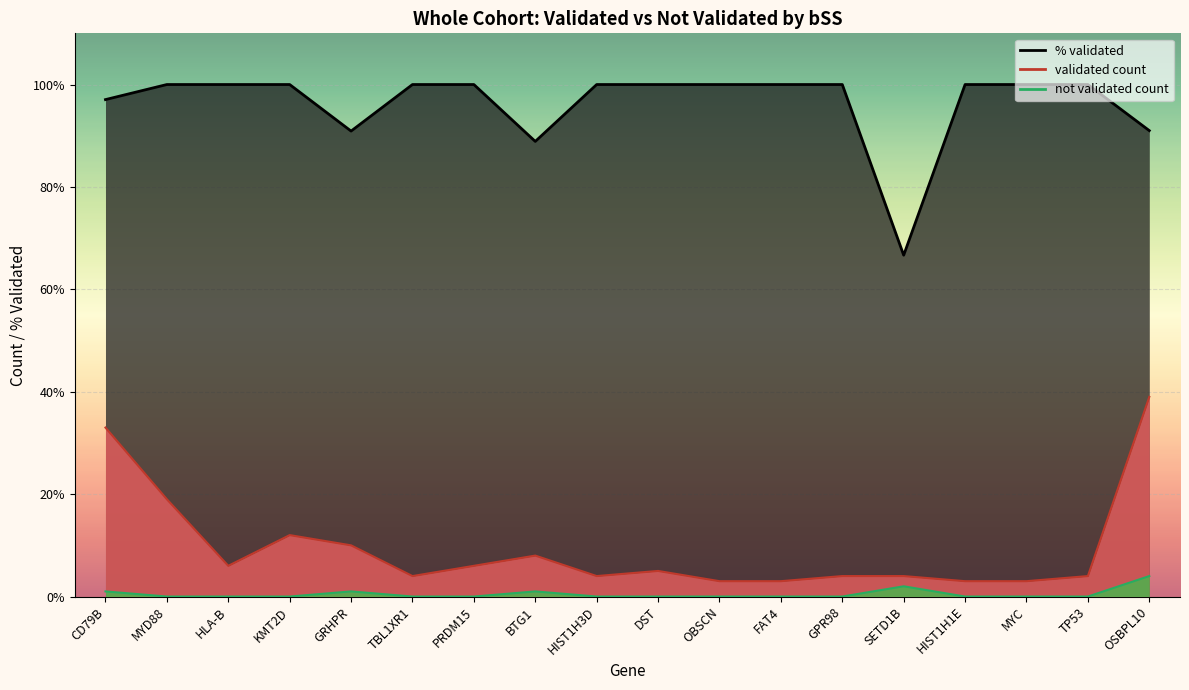

Which series has the largest range (max minus min)?

validated